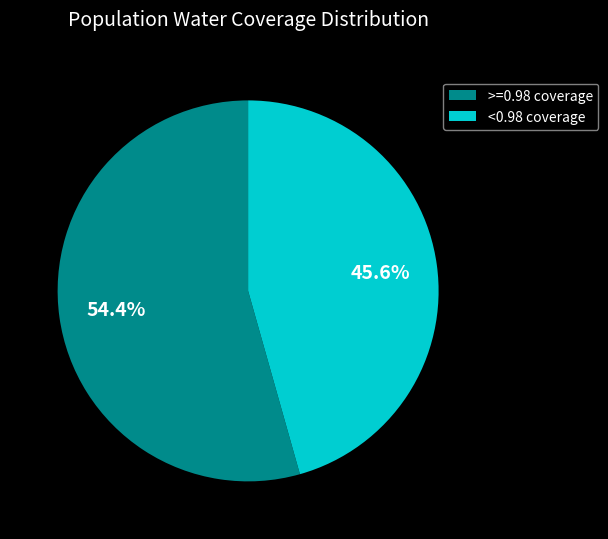

Do >=0.98 coverage and <0.98 coverage together represent more than half of the pie?

Yes